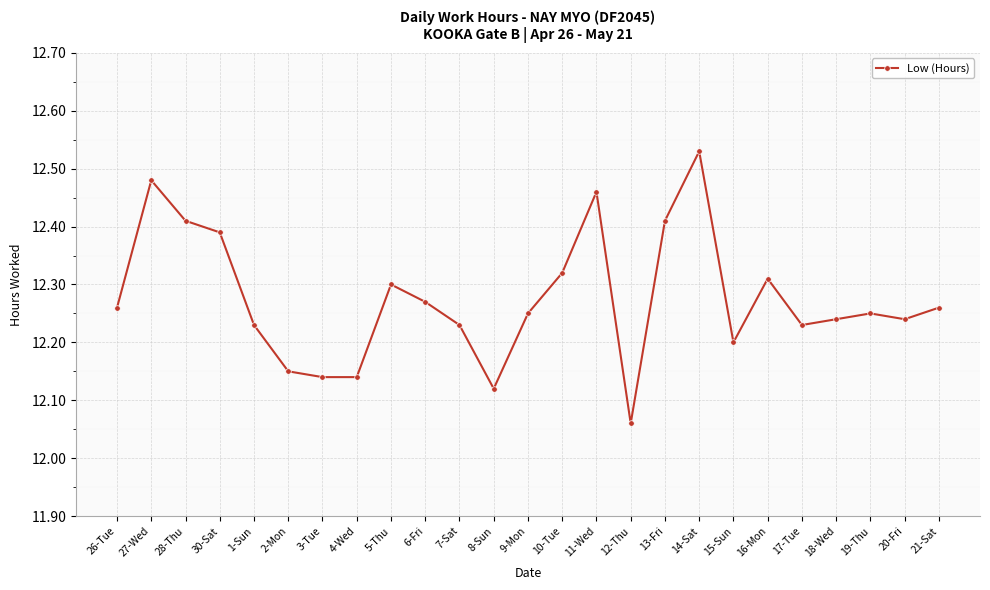

True or false: the data shows 2.5 at 6-Fri.

False